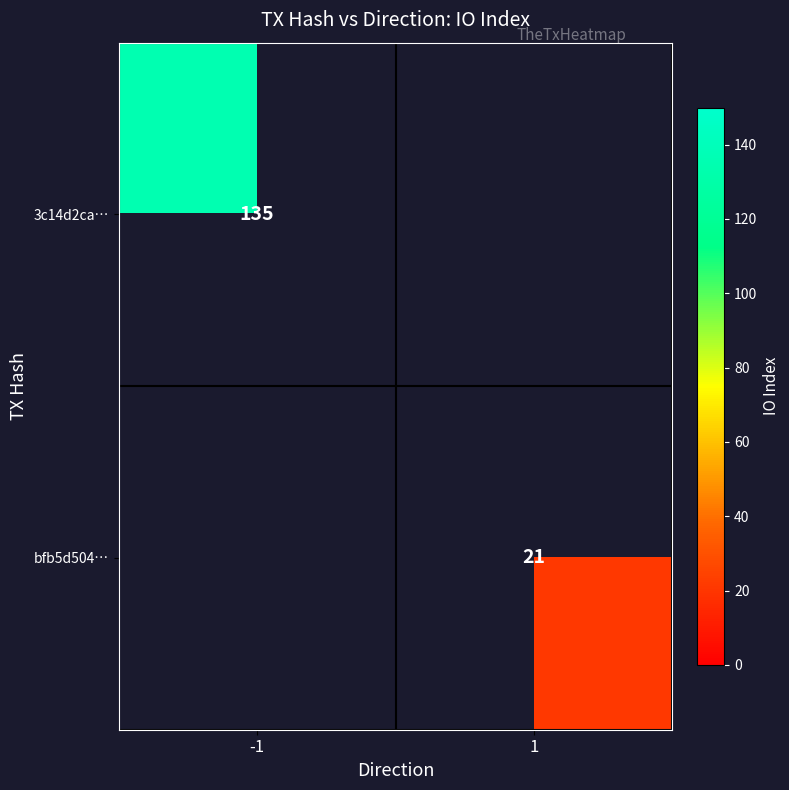

Is it true that 3c14d2ca… equals 232.0 at -1?

False